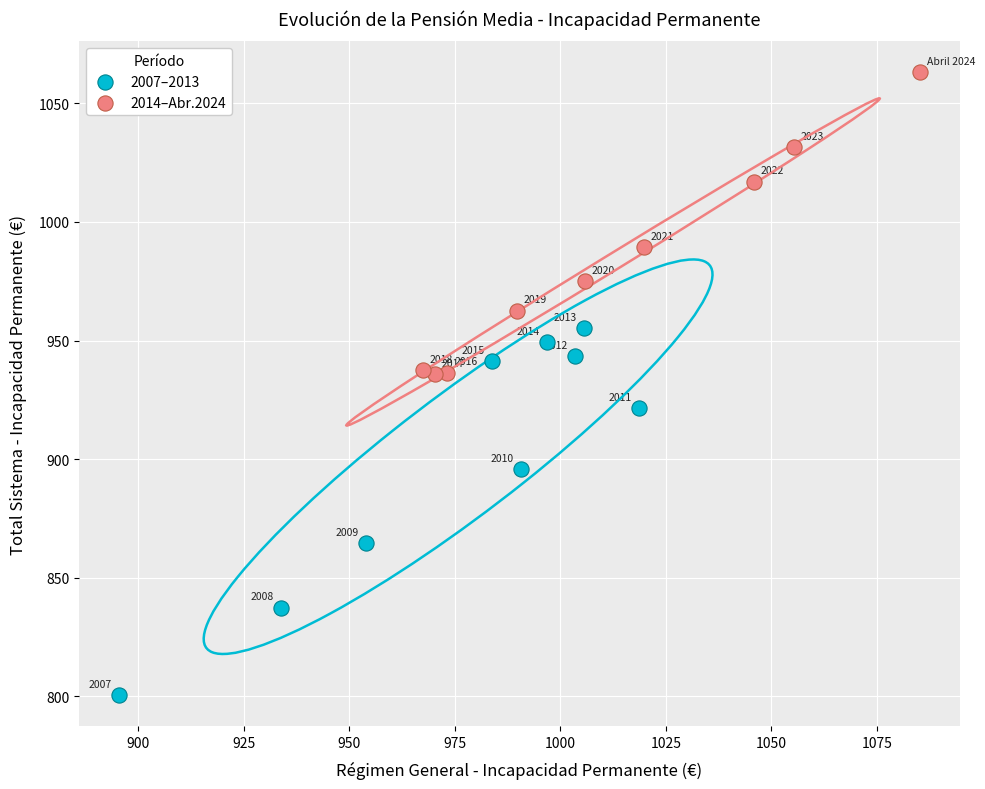

What are all the series names shown in the legend?

2007–2013, 2014–Abr.2024